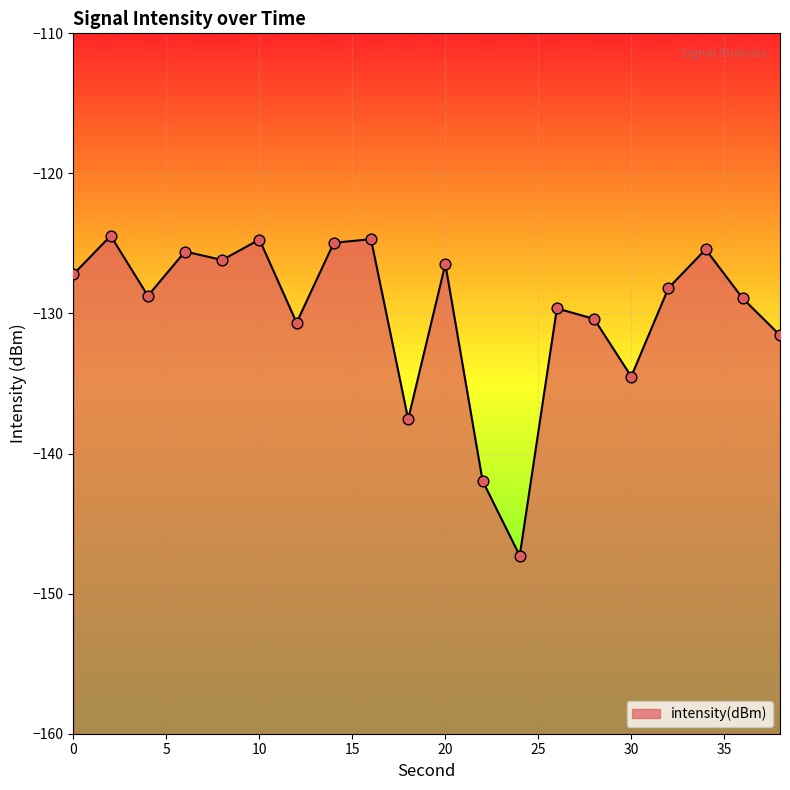

Between 26 and 36, which is larger?

36